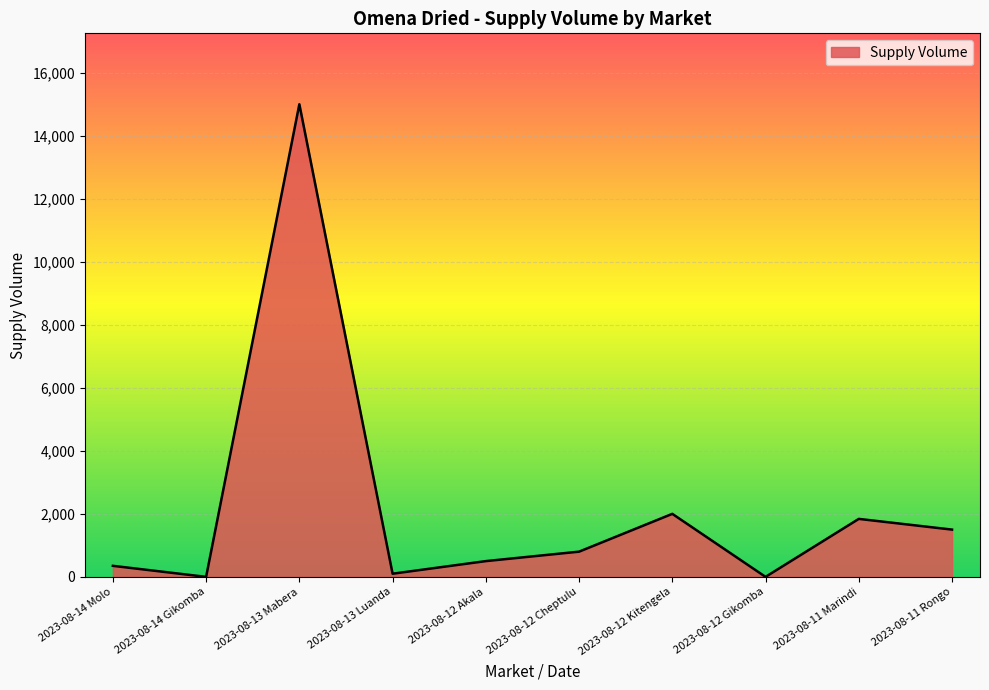

Which category has the highest value across all series?

2023-08-13 Mabera